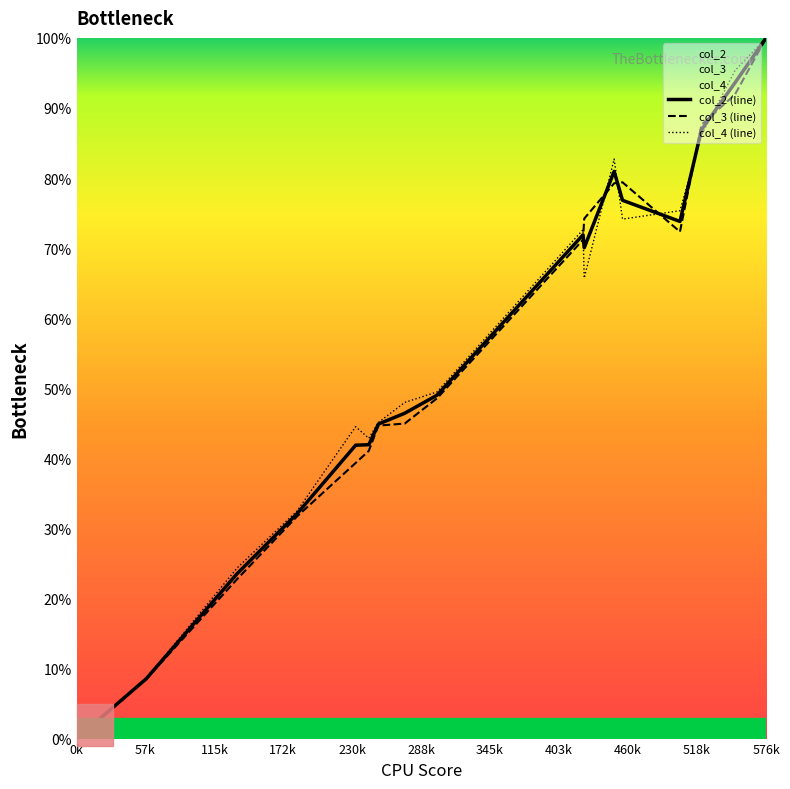

At which category is the sum across all series the highest?

576k